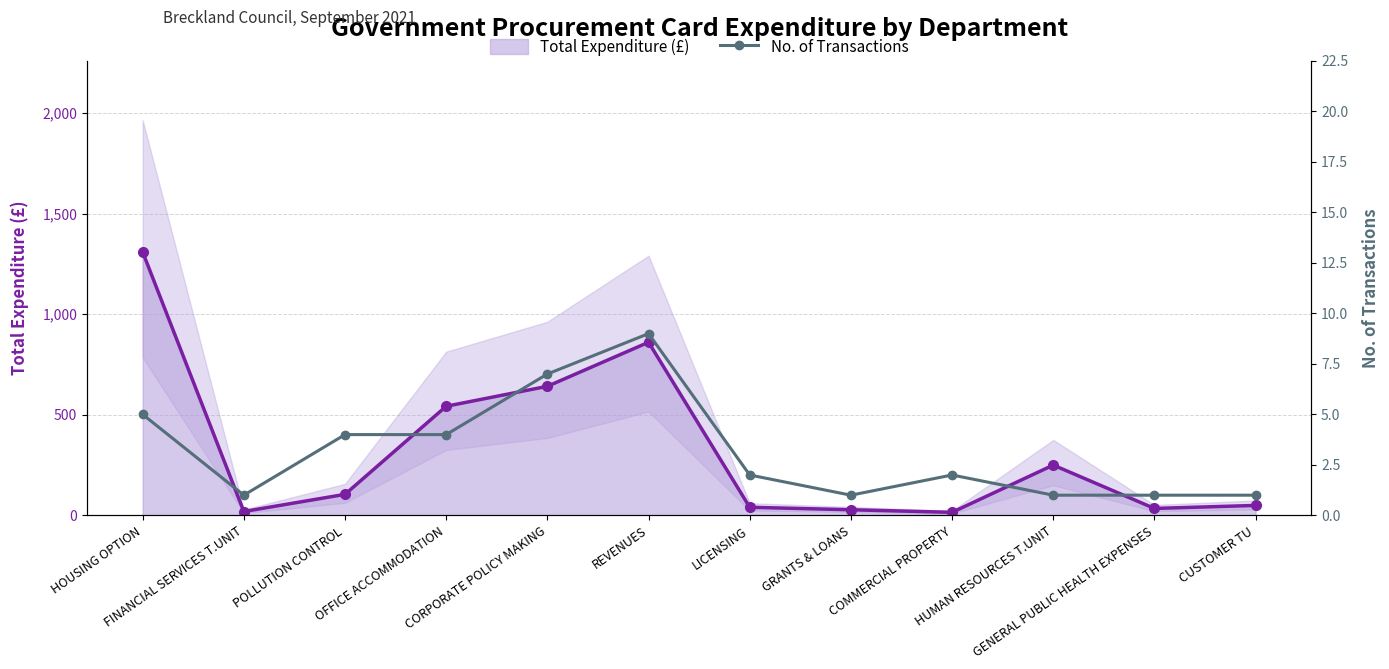

True or false: Total Expenditure (£) has more than 0 interior local peaks.

True